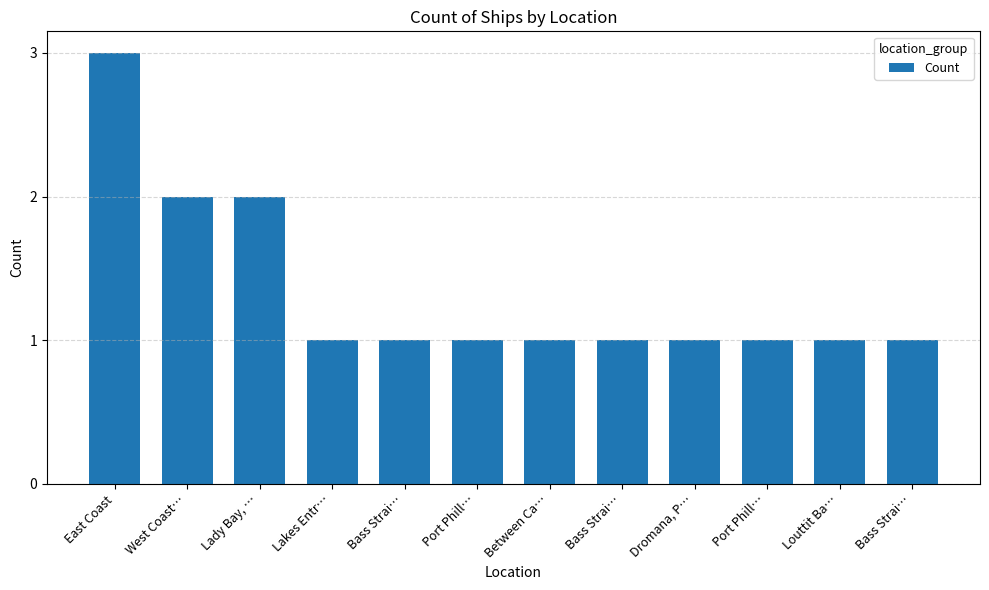

What is the smallest value displayed?

1